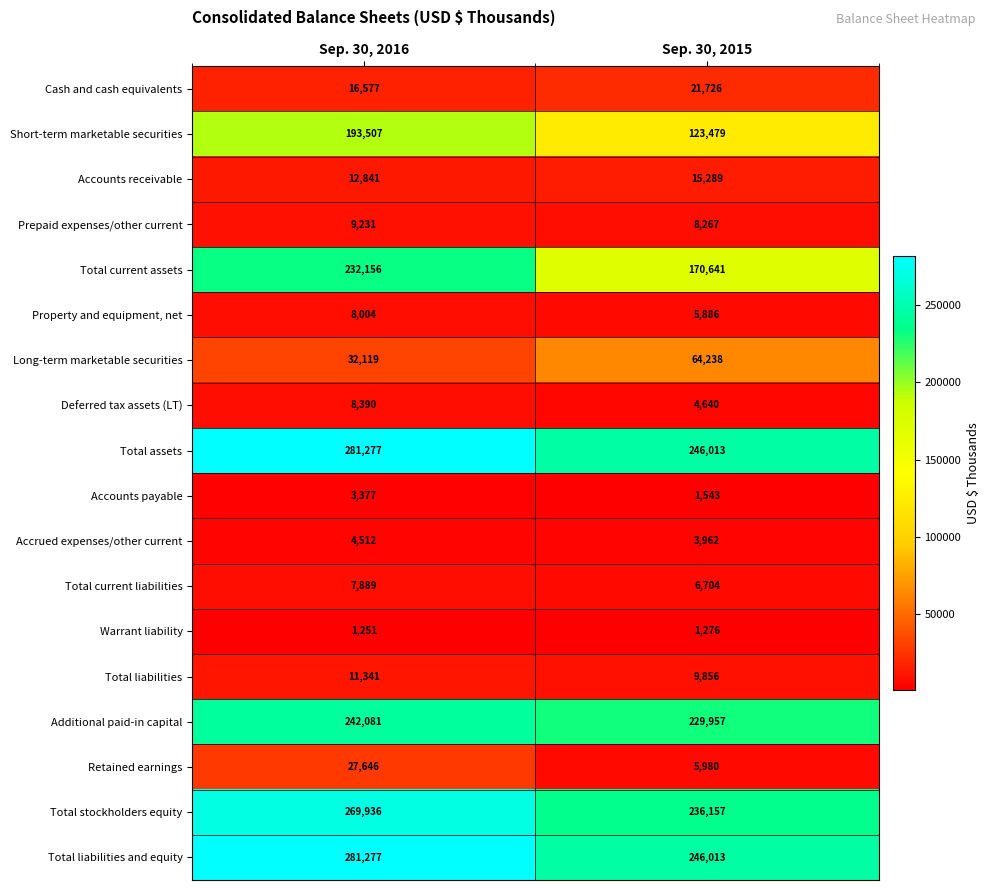

The value of Accounts receivable at Sep. 30, 2015 is 15289. True or false?

True